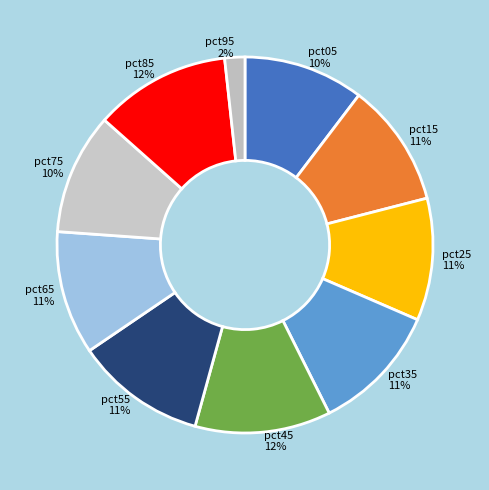

How many slices are in this pie chart?

10